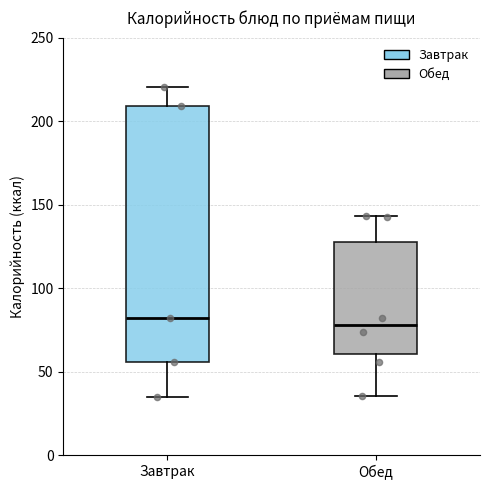

Comparing the boxes themselves (not the whiskers), which one is the tallest?

Завтрак